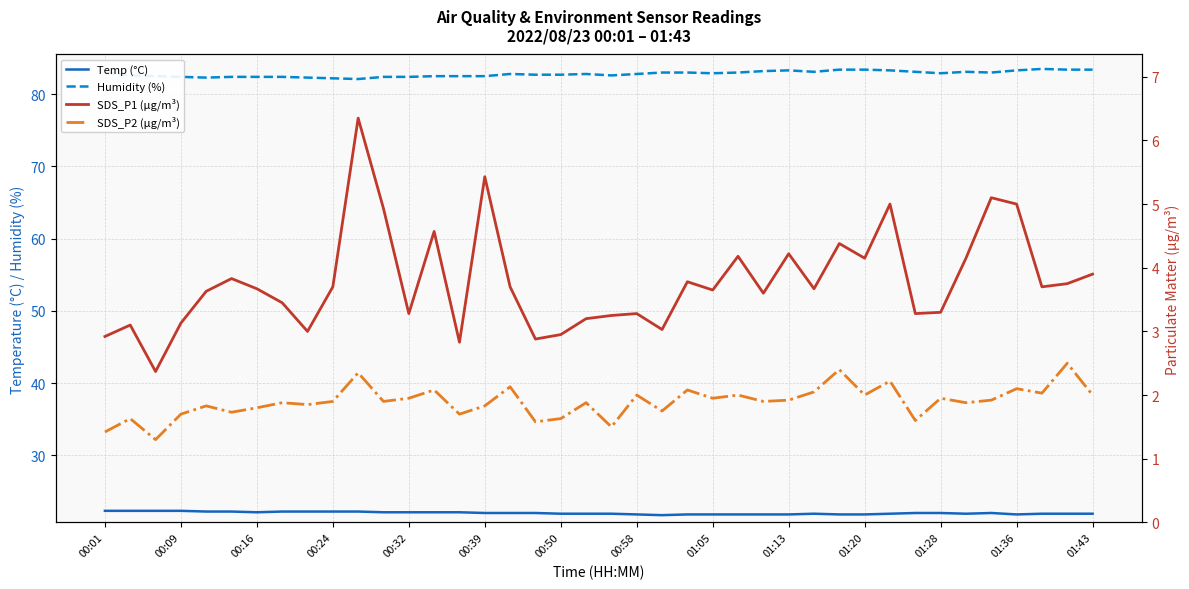

What are all the series names shown in the legend?

Temp (°C), Humidity (%), SDS_P1 (µg/m³), SDS_P2 (µg/m³)